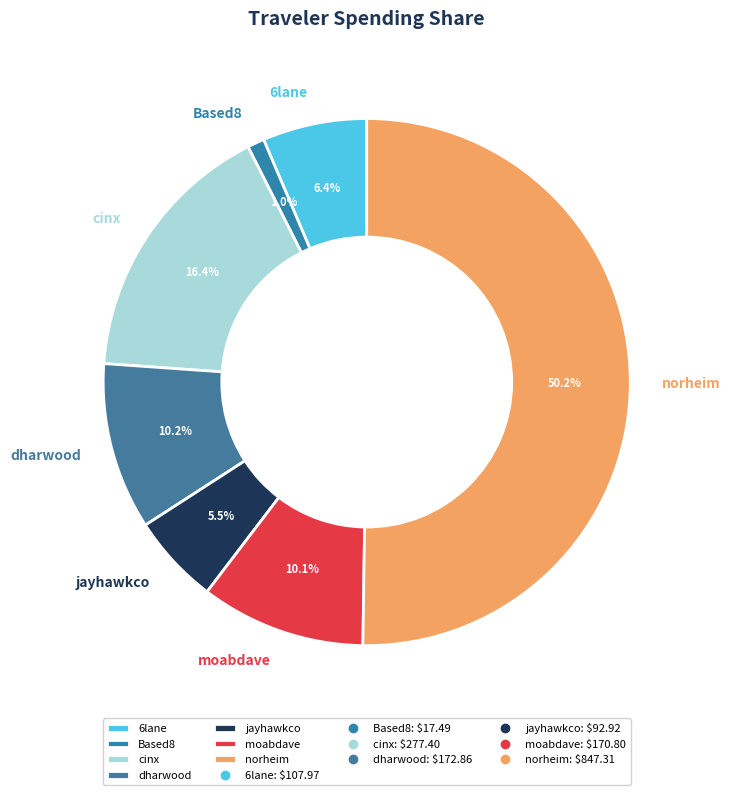

What is the majority slice?

norheim